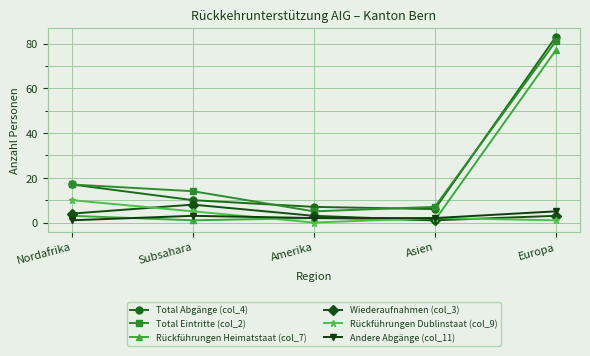

What is the lowest value of the Total Abgänge (col_4) series?

6